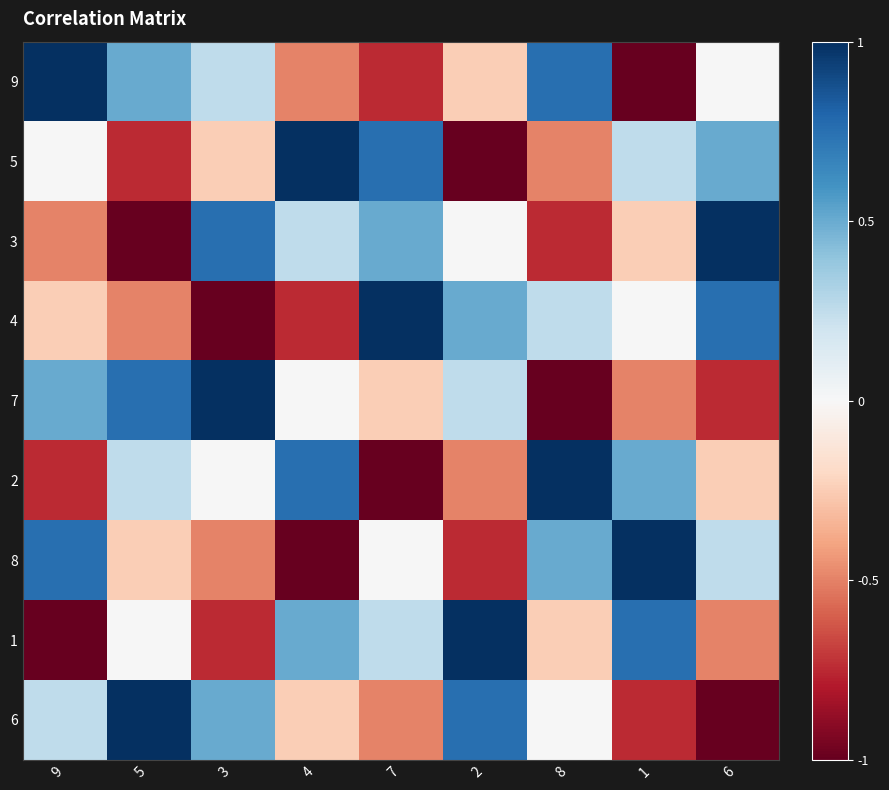

What is the smallest value displayed?

-1.0